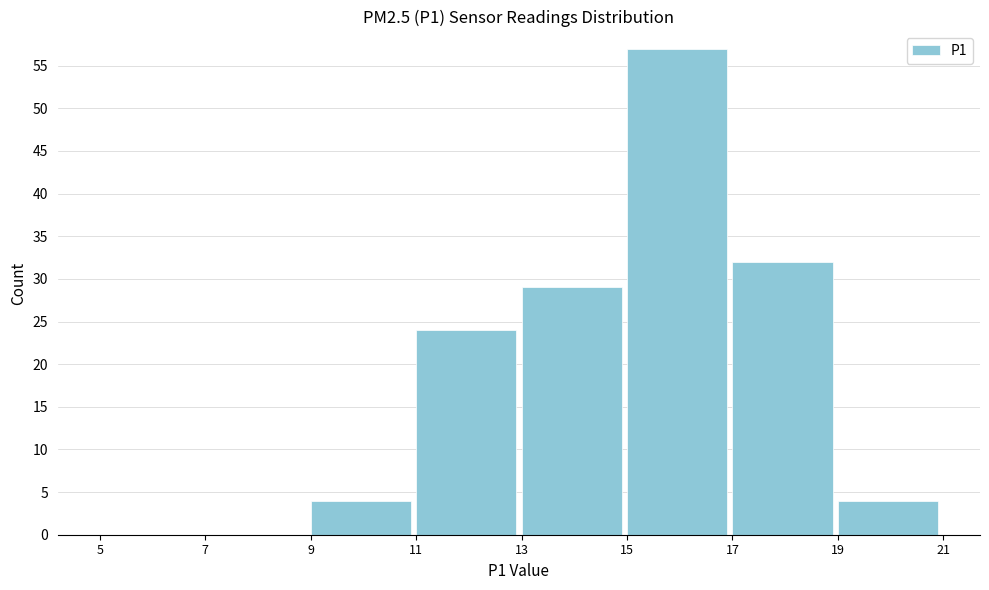

Reading left to right, transcribe this chart: for each bar, give the range it covers on the x-axis and its height. The values are not printed on the chart, so give them approximately, as read against the axis.

5 to 7: 0
7 to 9: 0
9 to 11: 4
11 to 13: 24
13 to 15: 29
15 to 17: 57
17 to 19: 32
19 to 21: 4